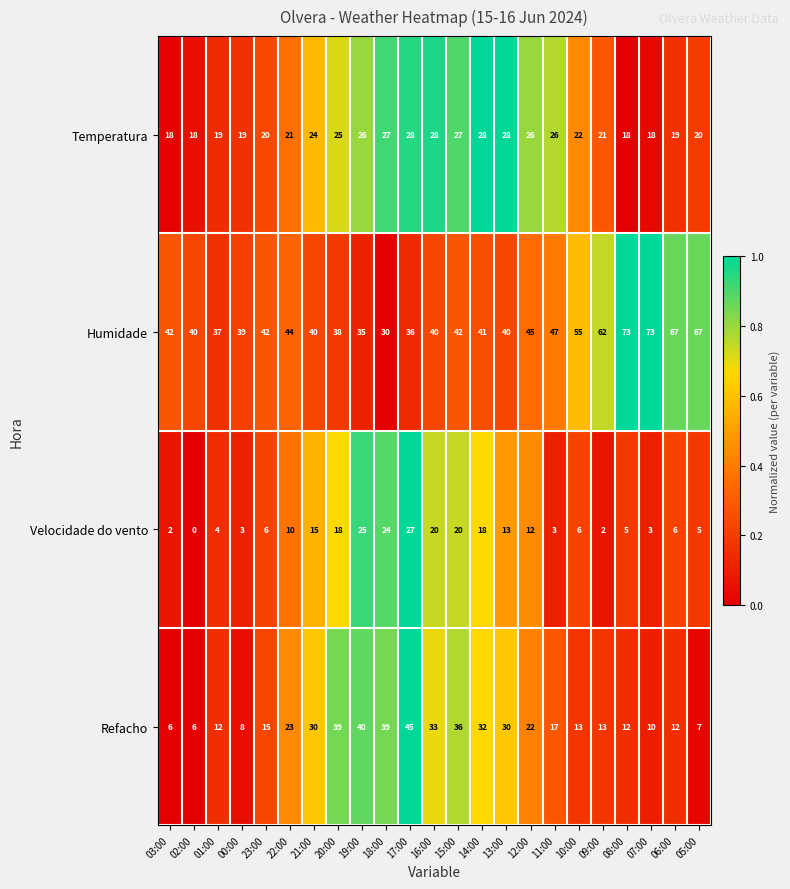

Which series has the largest range (max minus min)?

Humidade